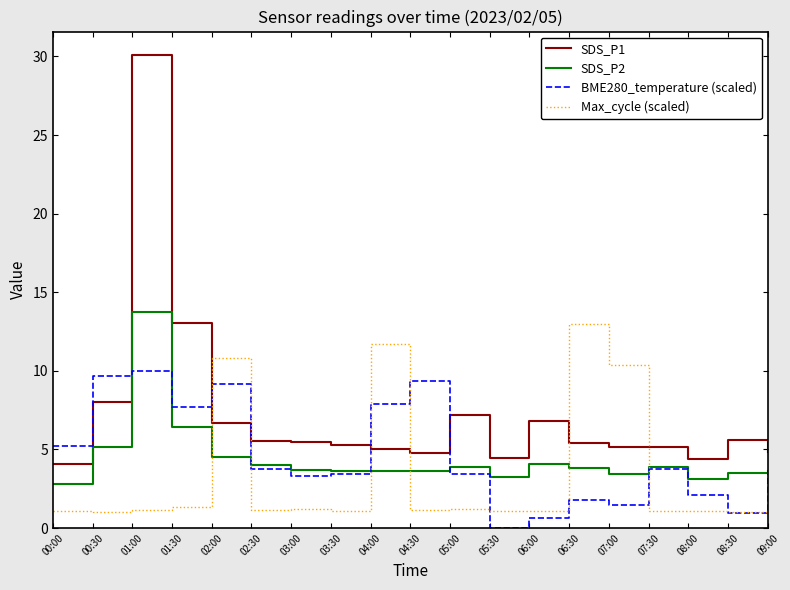

What position from the left is 04:30?

10